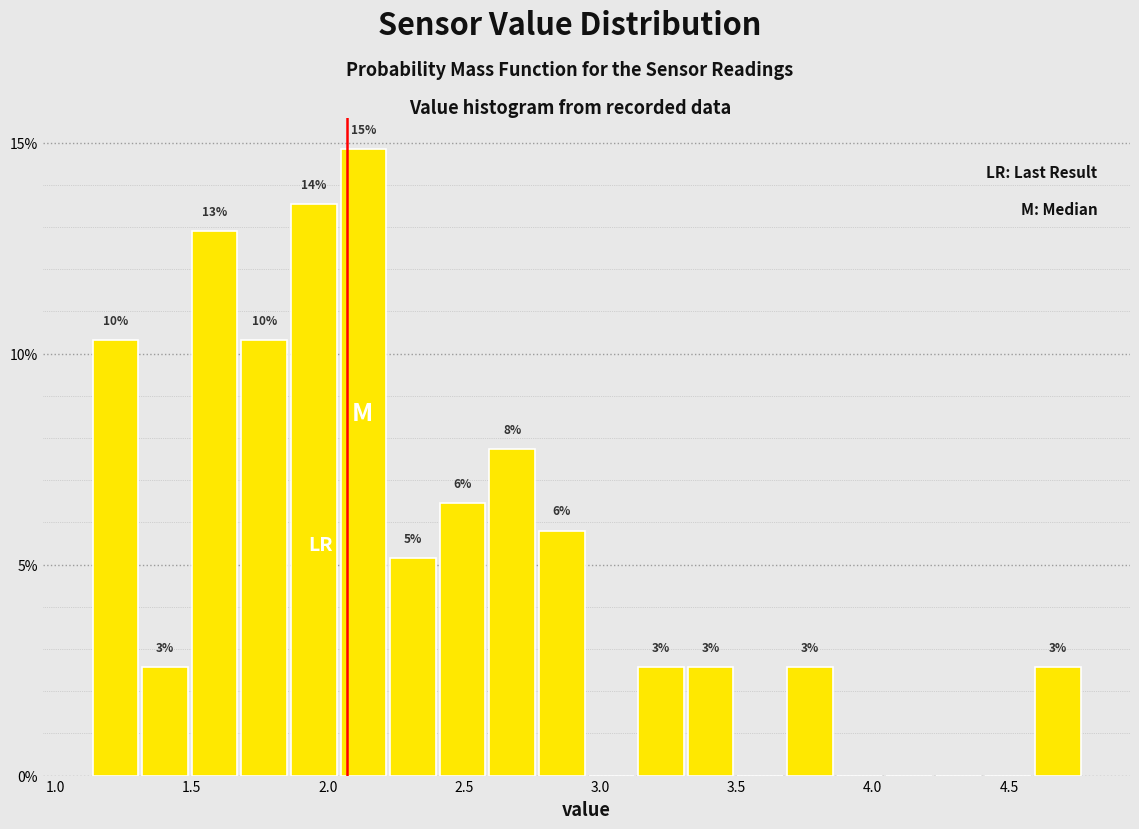

Read against the x-axis, roughly where is the centre of the tallest bar?

2.15